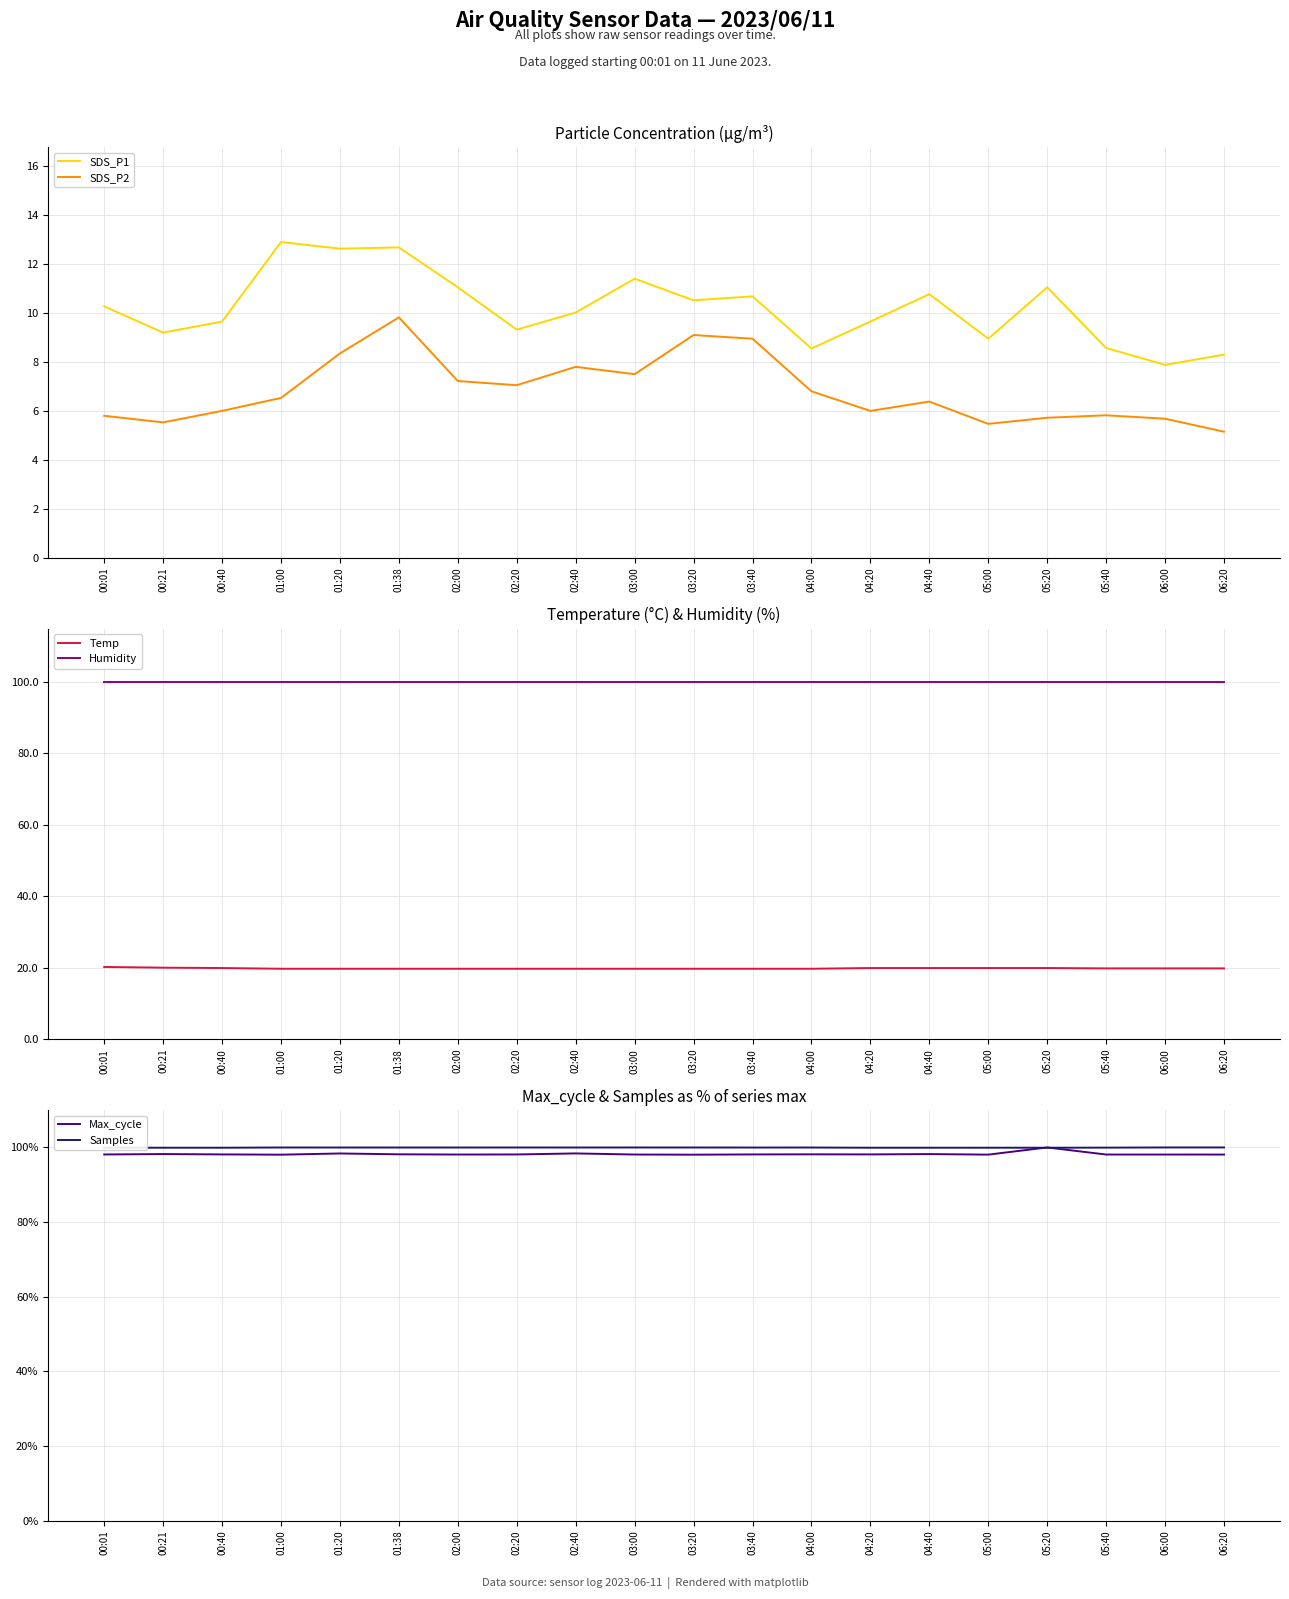

The value of Samples at 04:00 is 100.0. True or false?

True